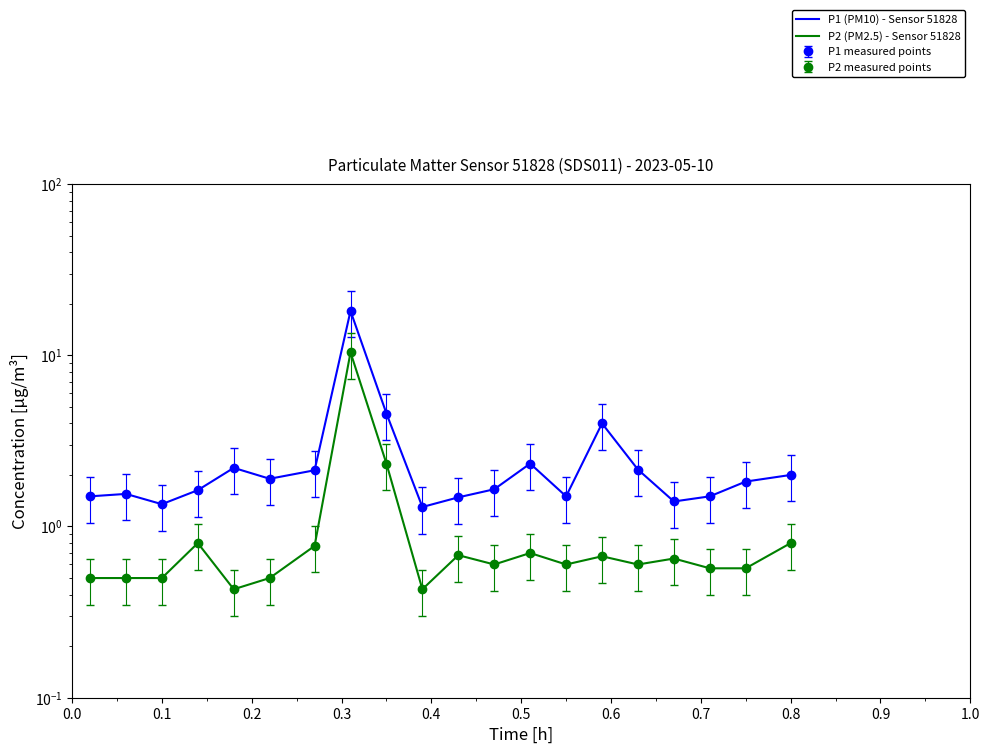

Is this an area chart (filled region under the line)?

No